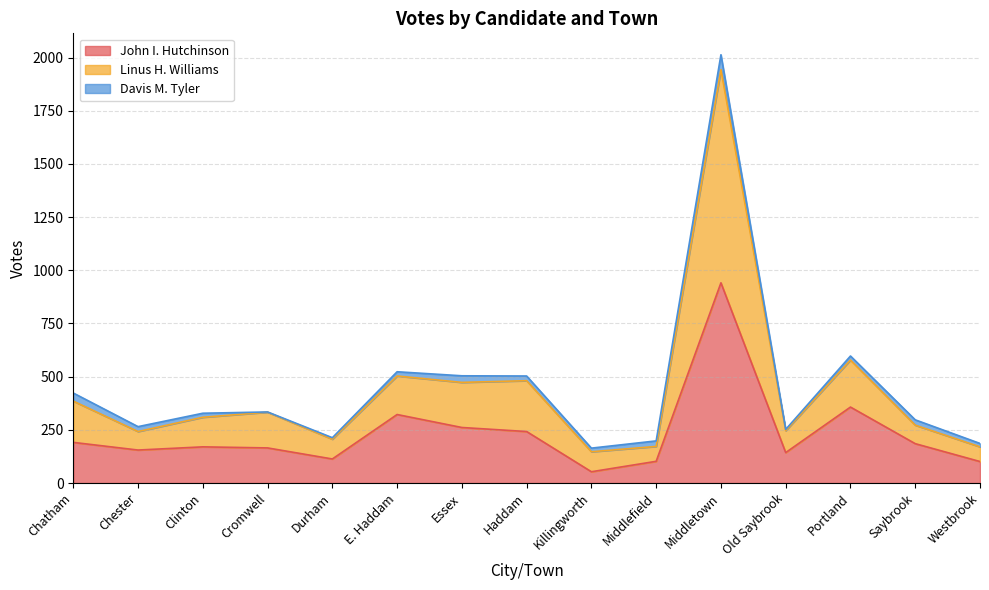

What is the total value across all series at Durham?

213